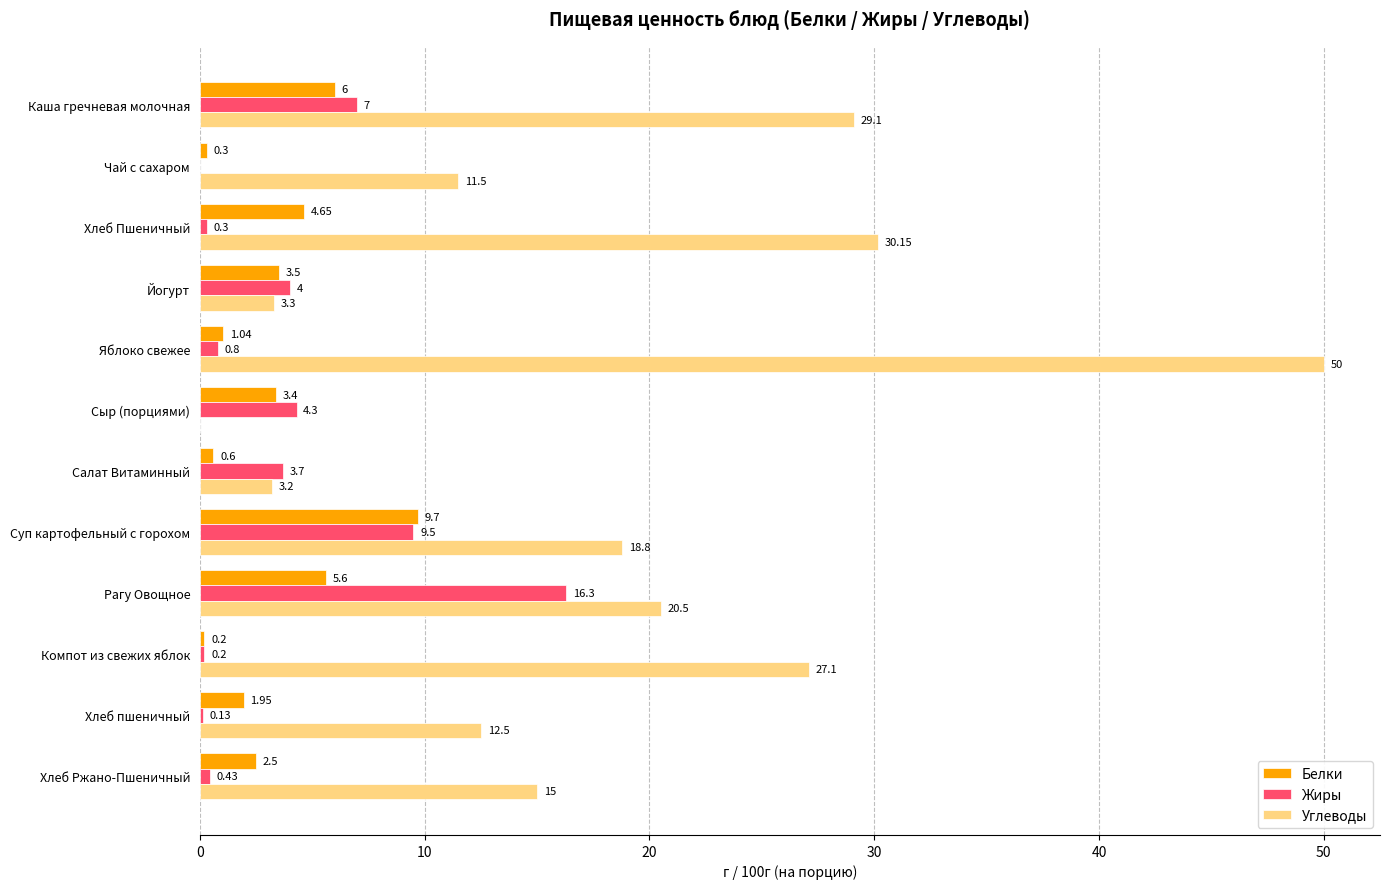

At which label is Углеводы closest to 25?

Компот из свежих яблок